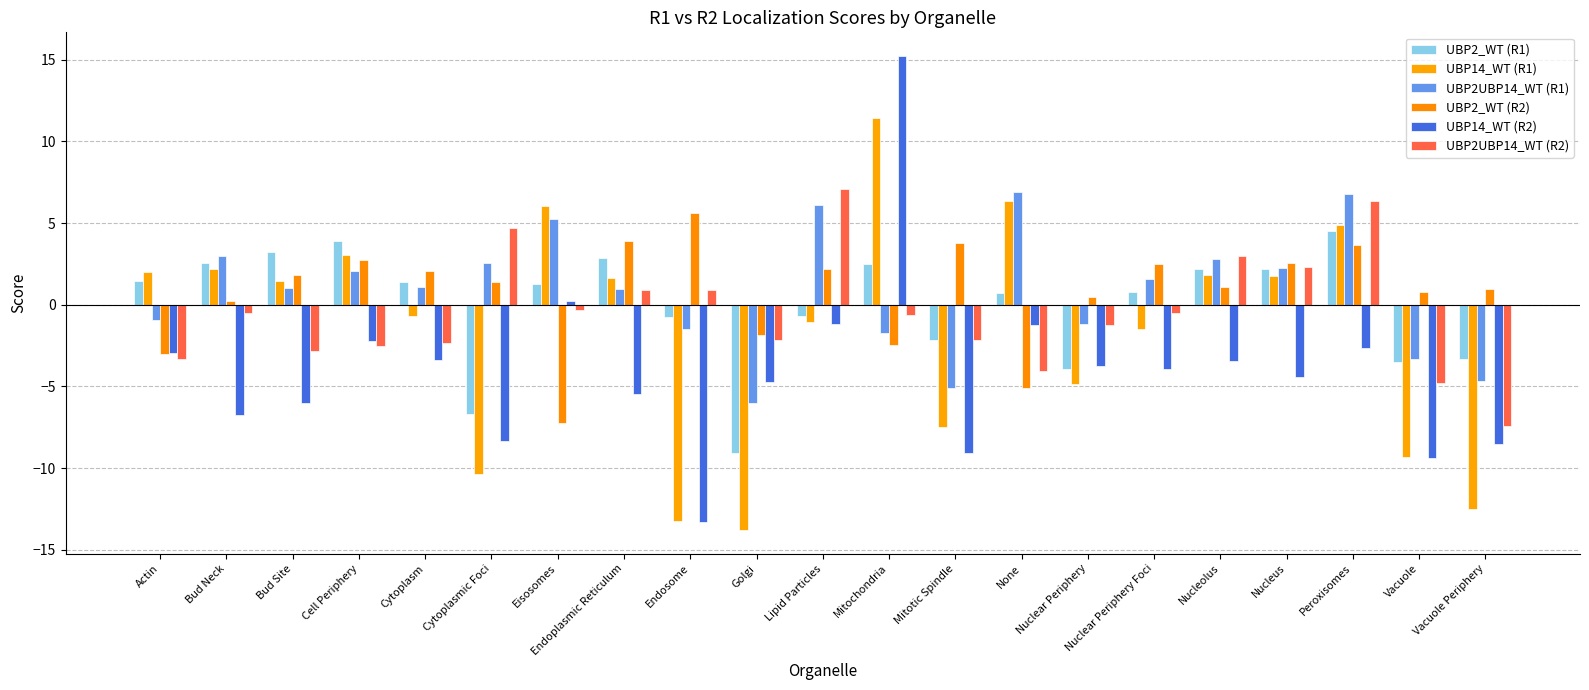

Which series has the largest total across all categories?

UBP2UBP14_WT (R1)